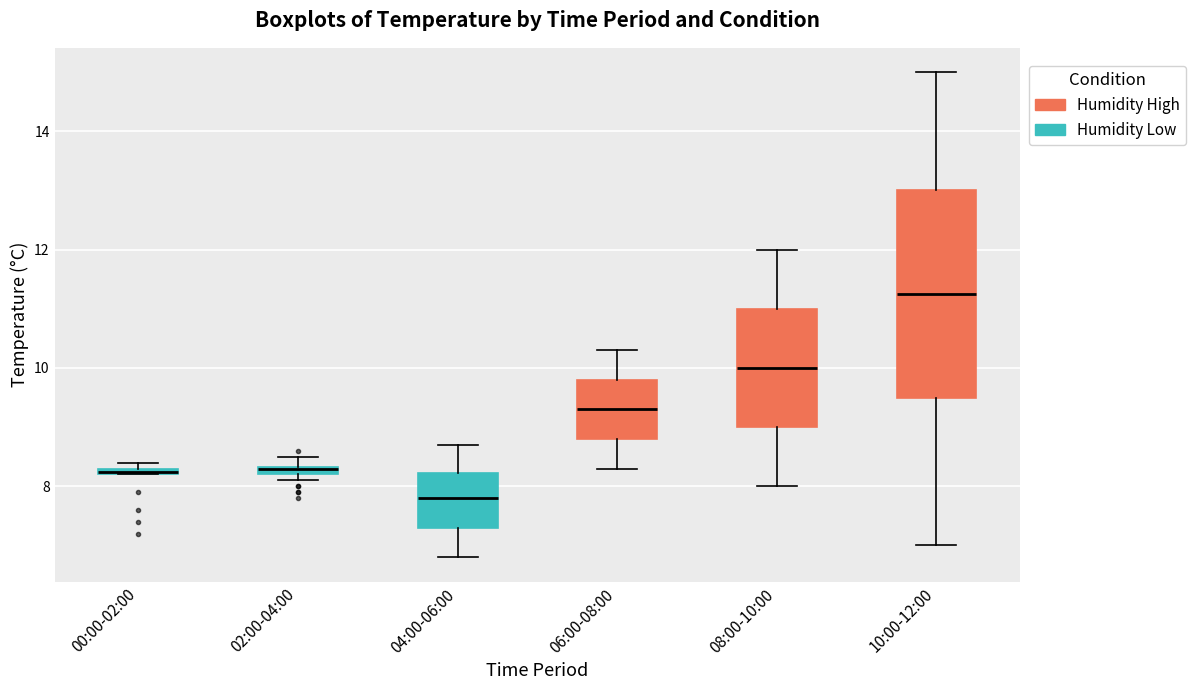

Where does the median line of the box for 06:00-08:00 sit on the y-axis? The values are not printed on the chart, so give them approximately, as read against the axis.

9.4